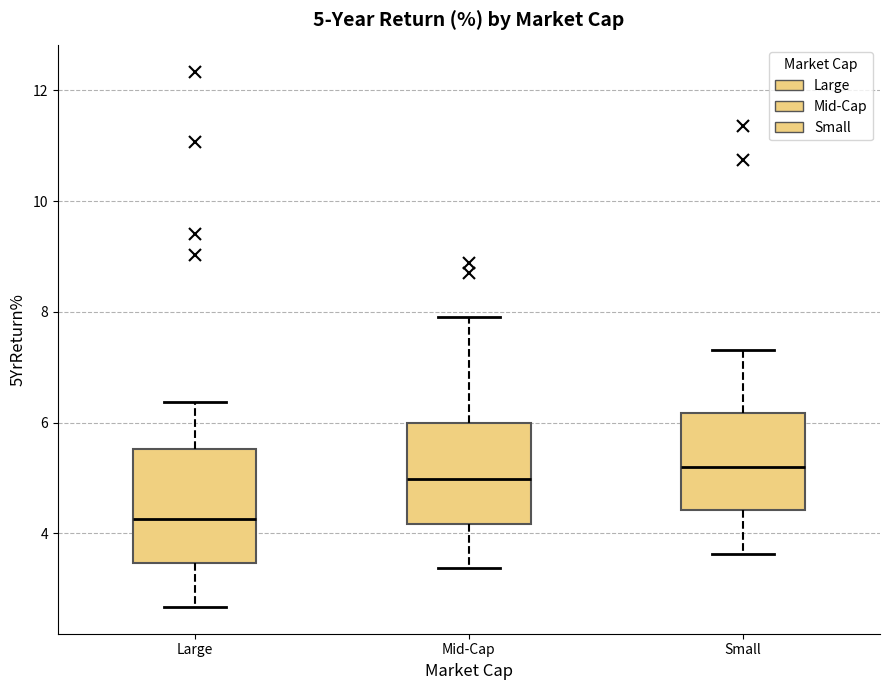

Comparing the boxes themselves (not the whiskers), which one is the tallest?

Large